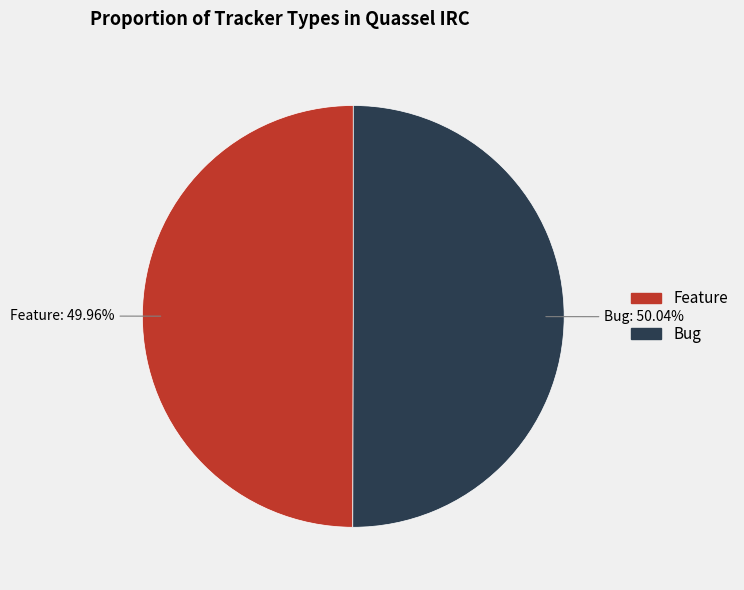

Combined, do Feature and Bug account for over 50%?

Yes